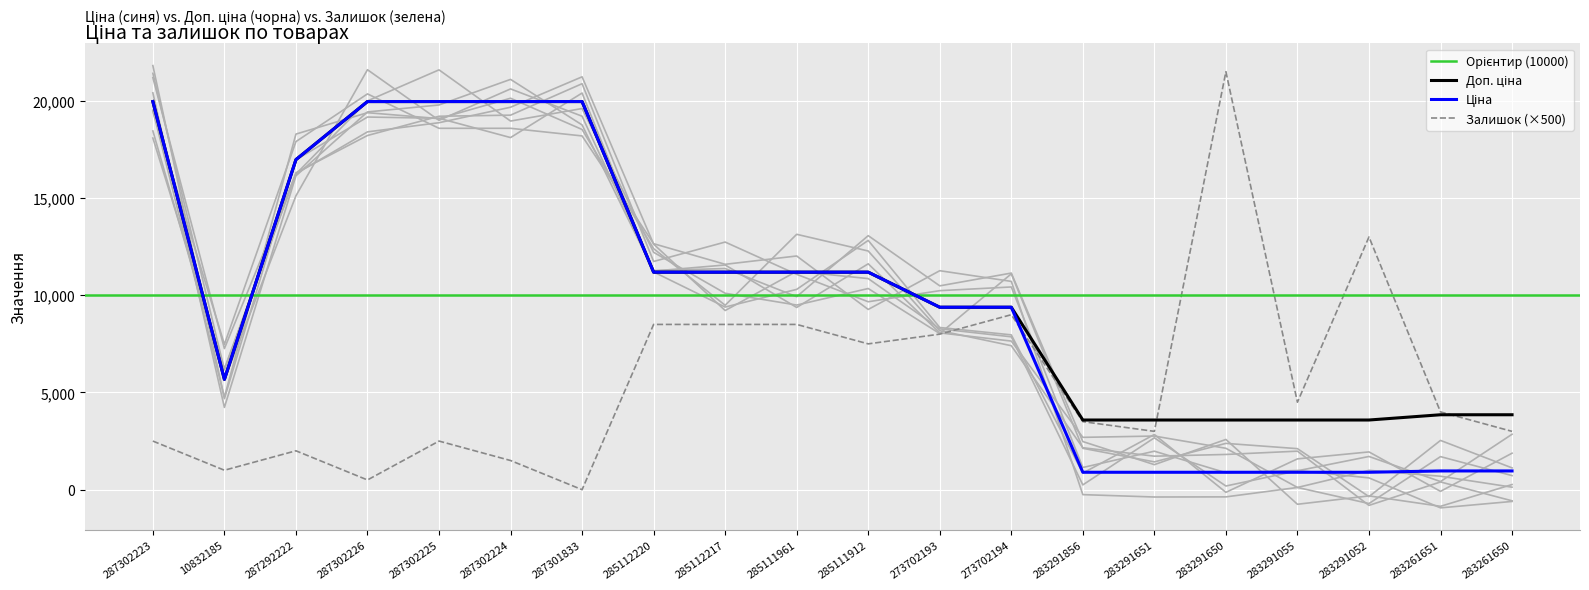

At how many categories does at least one series exceed 19647?

6